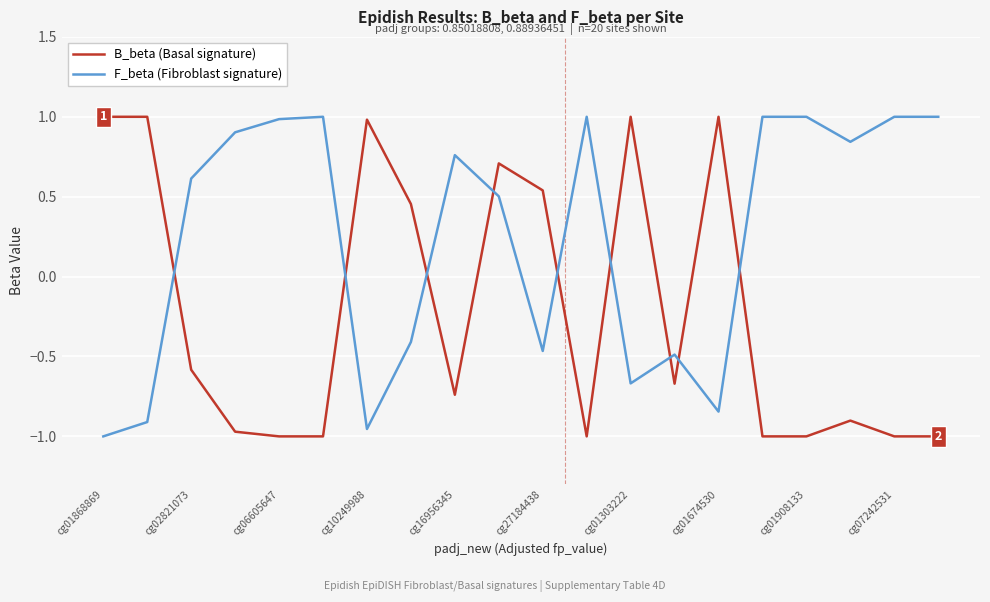

What is the difference between the maximum and minimum values in the B_beta (Basal signature) series?

2.0